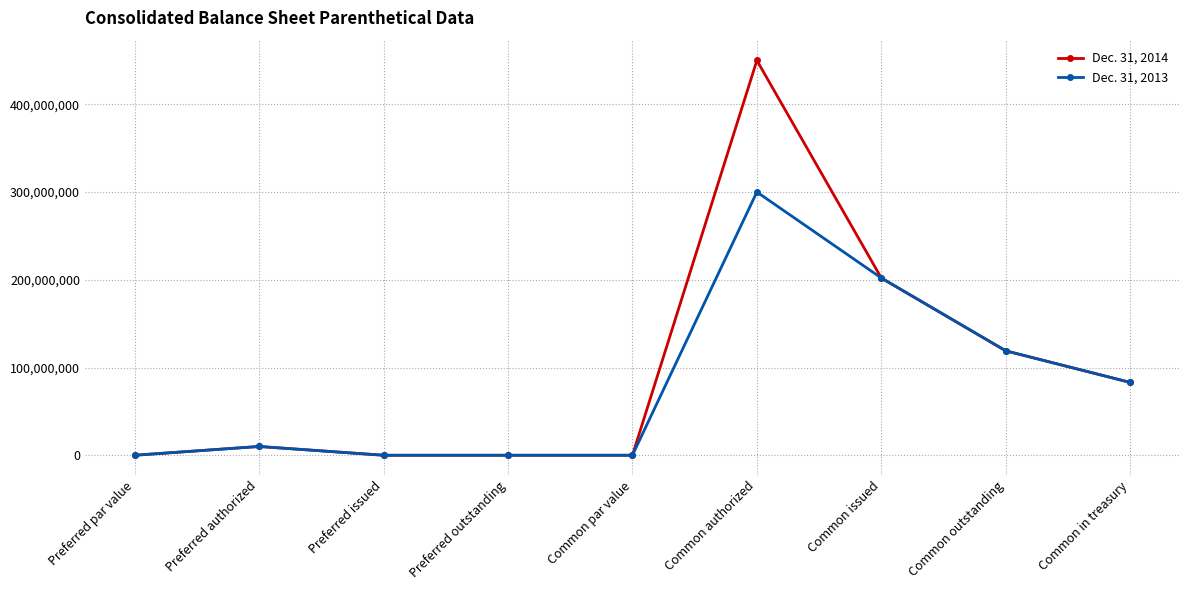

How many lines are shown in the chart?

2